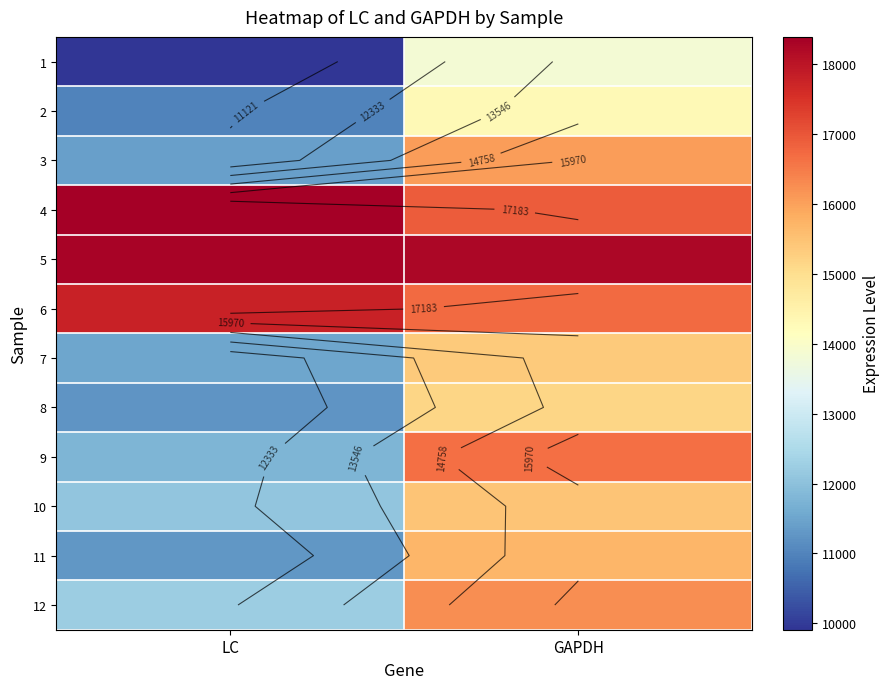

How many values in the 5 series exceed 18315?

1